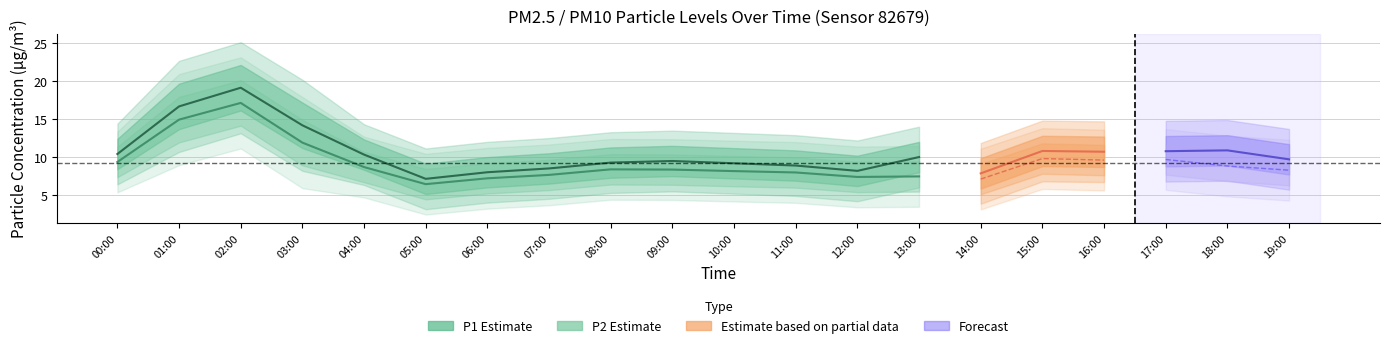

How many data points does each series have?

20